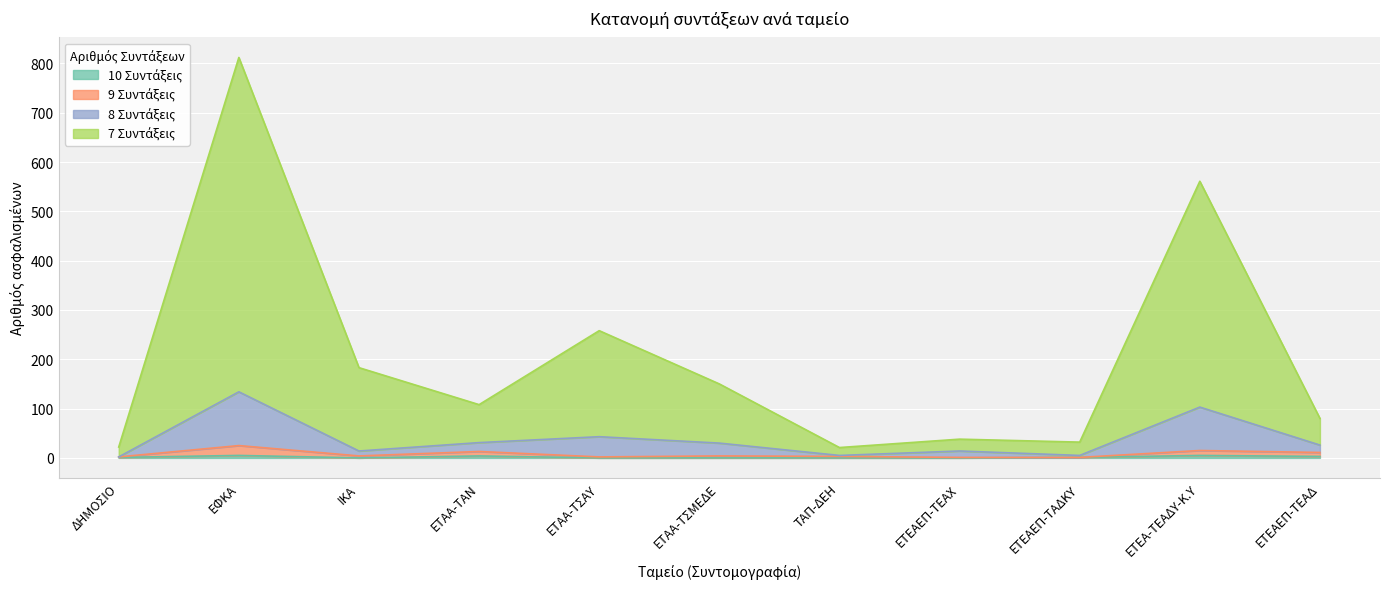

How many interior local peaks does the 9 Συντάξεις series have?

4